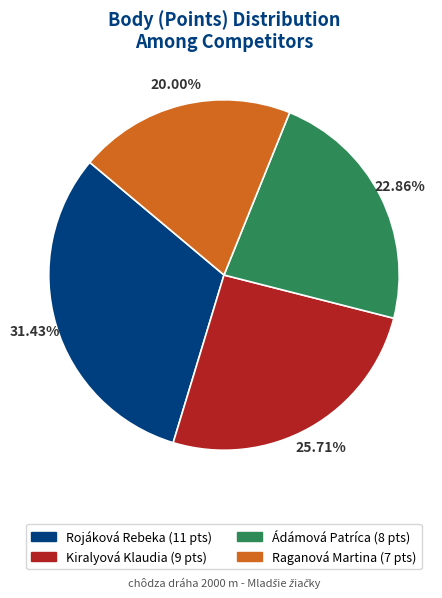

To the nearest percent, what is the combined percentage of Raganová Martina and Ádámová Patríca?

43%